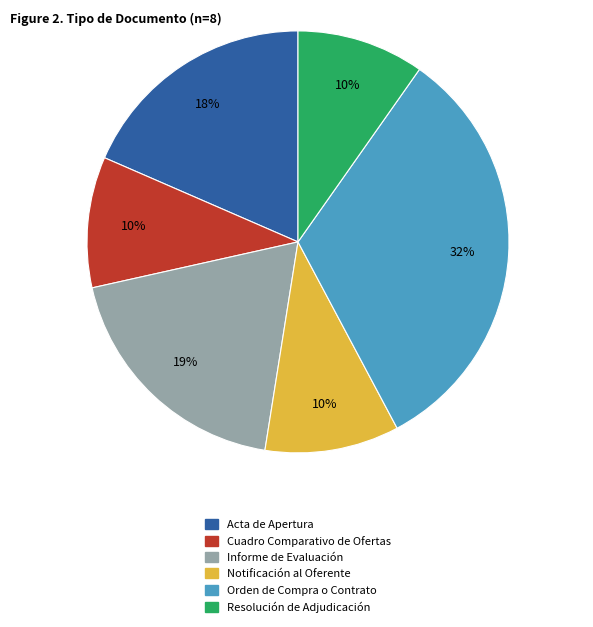

To the nearest percent, what portion does Informe de Evaluación represent?

19%